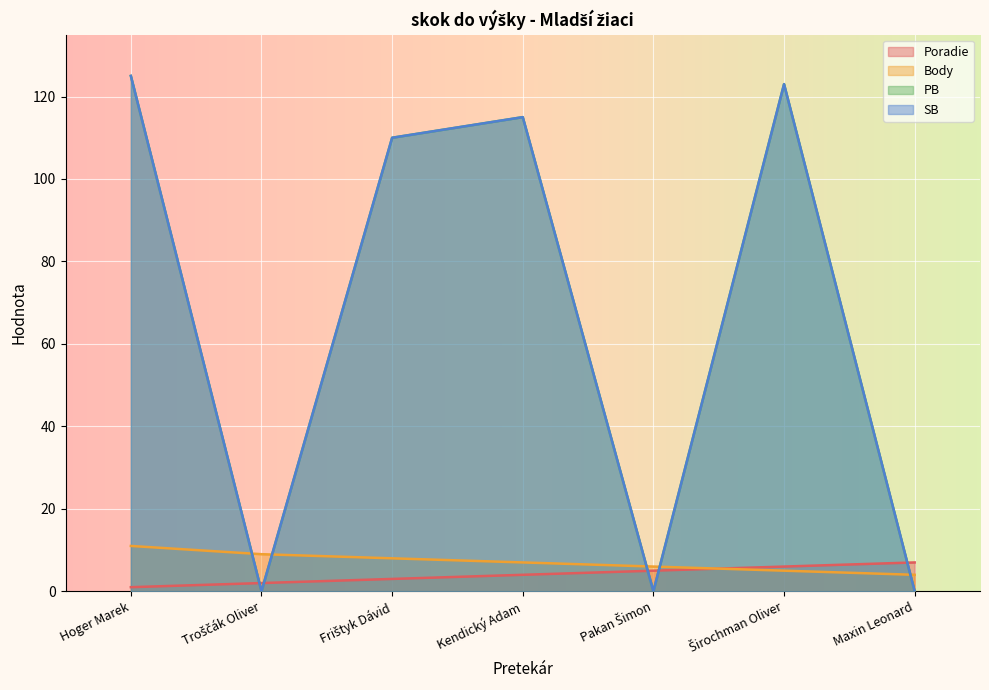

Reading left to right, list all the values displayed in this chart.

Poradie: Hoger Marek=1	Troščák Oliver=2	Frištyk Dávid=3	Kendický Adam=4	Pakan Šimon=5	Širochman Oliver=6	Maxin Leonard=7
Body: Hoger Marek=11	Troščák Oliver=9	Frištyk Dávid=8	Kendický Adam=7	Pakan Šimon=6	Širochman Oliver=5	Maxin Leonard=4
PB: Hoger Marek=125	Troščák Oliver=0	Frištyk Dávid=110	Kendický Adam=115	Pakan Šimon=0	Širochman Oliver=123	Maxin Leonard=0
SB: Hoger Marek=125	Troščák Oliver=0	Frištyk Dávid=110	Kendický Adam=115	Pakan Šimon=0	Širochman Oliver=123	Maxin Leonard=0